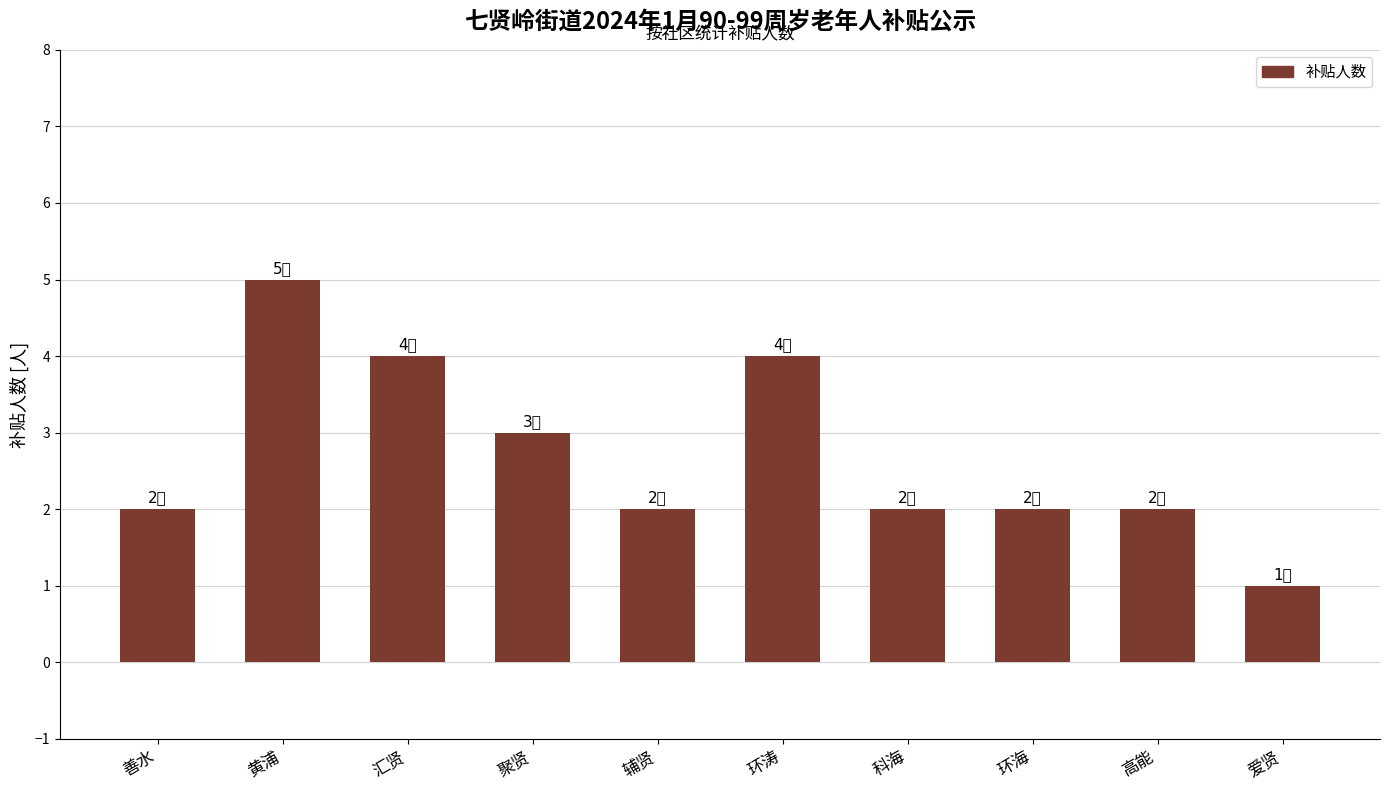

What is the sum of the values at 汇贤 and 环涛?

8